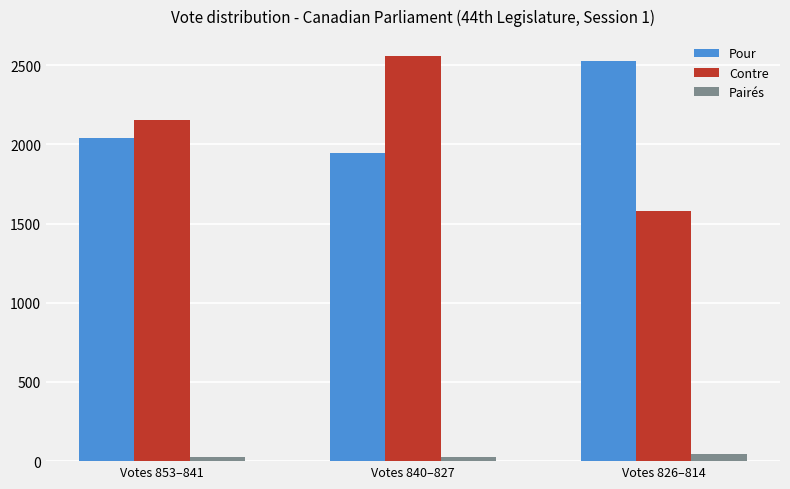

How many values in the Pairés series are below 28?

1